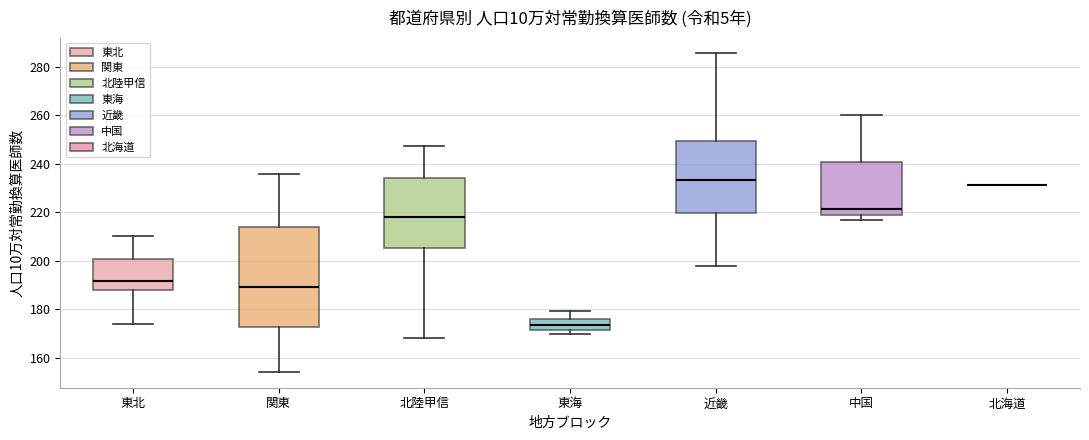

Which box is the tallest, from its lower edge to its upper edge?

関東